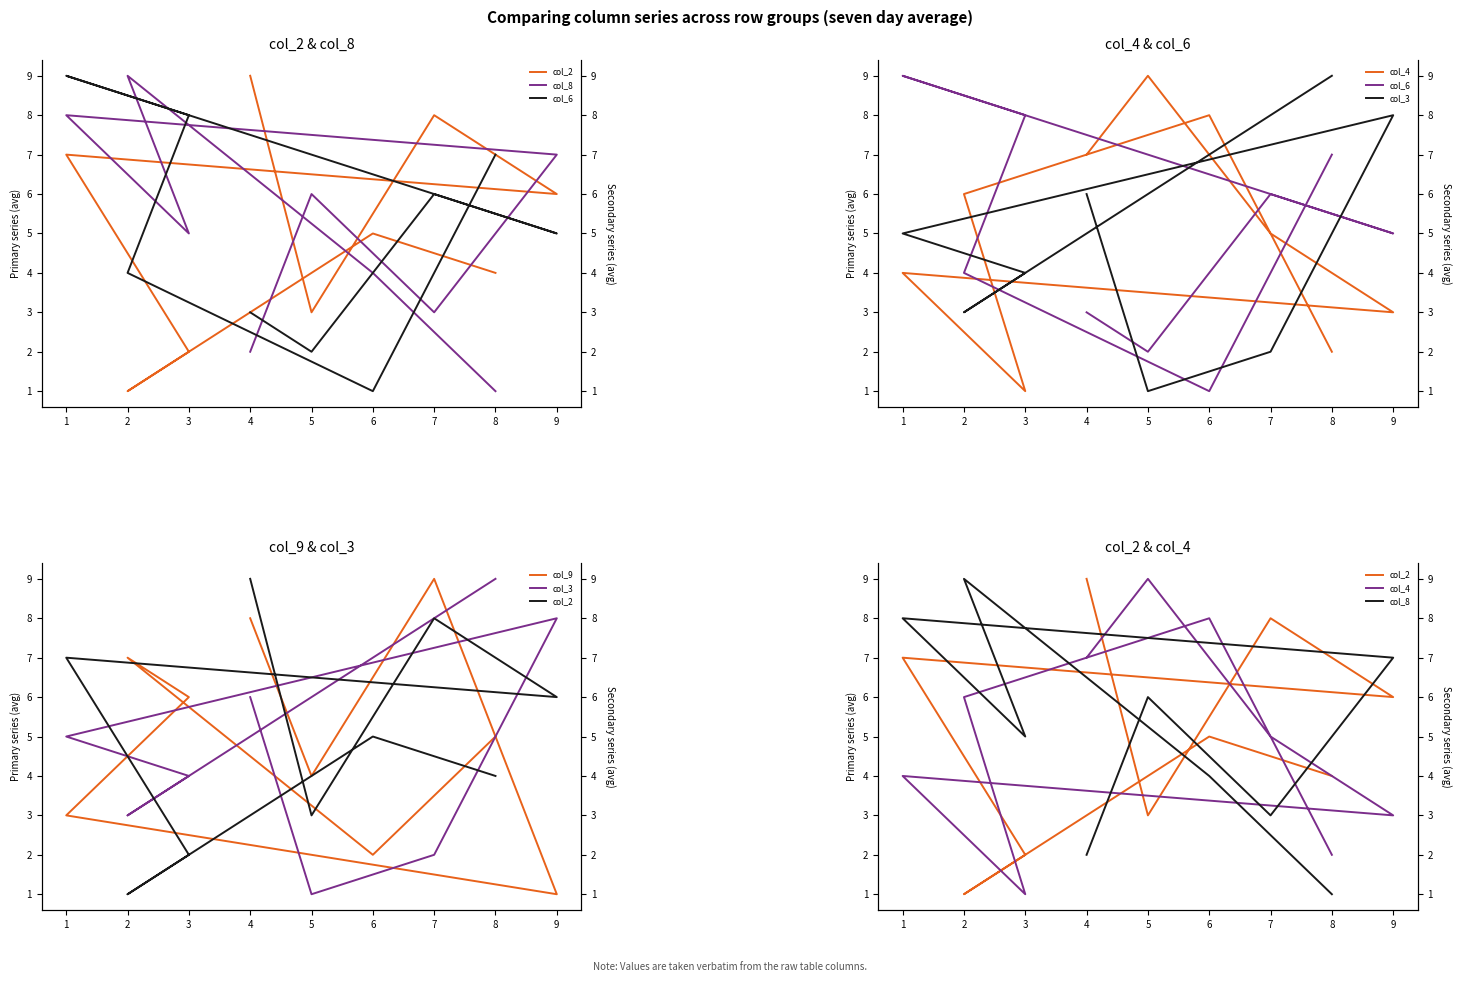

What is the difference between the second highest and second lowest values in the col_4 series?

6